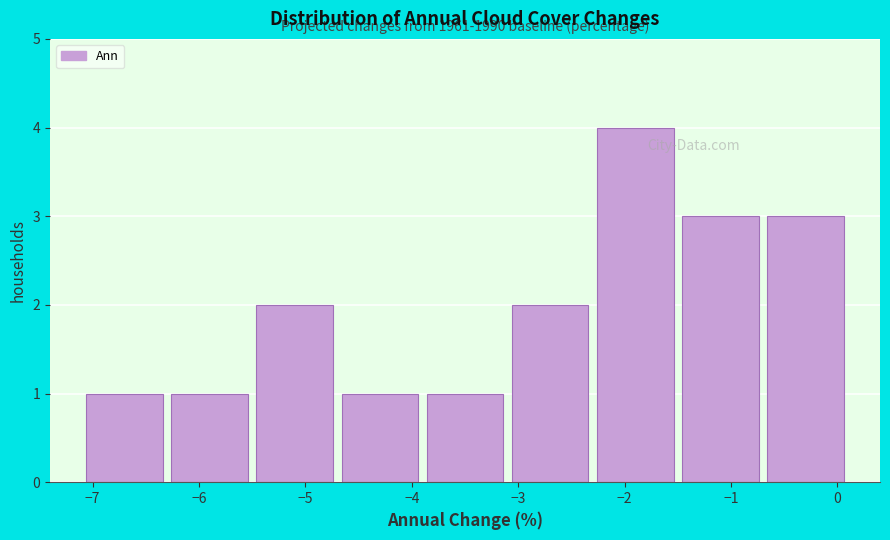

Which range on the x-axis has the tallest bar?

-2.3 to -1.5